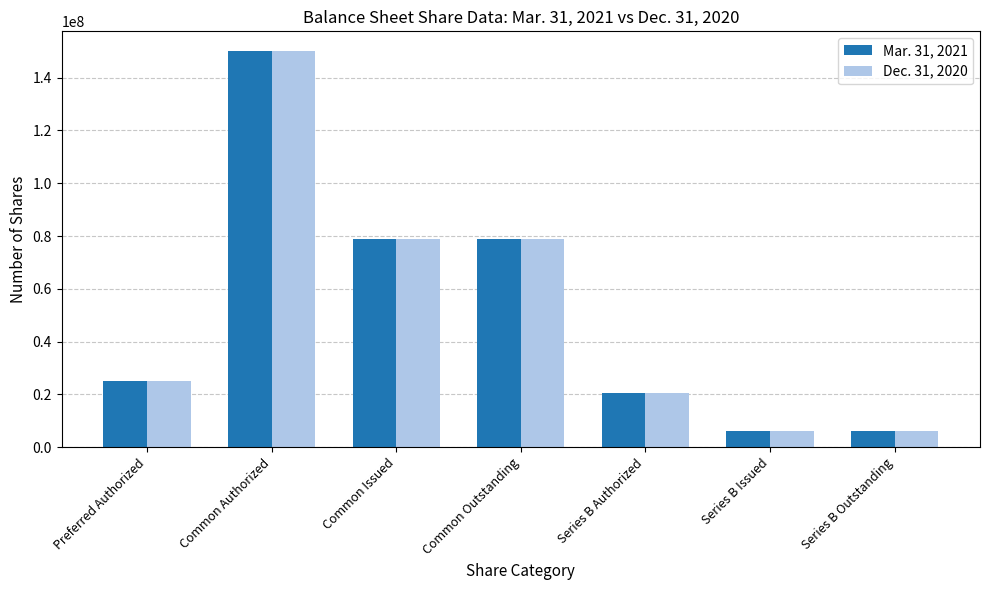

What is the smallest value displayed?

6196893